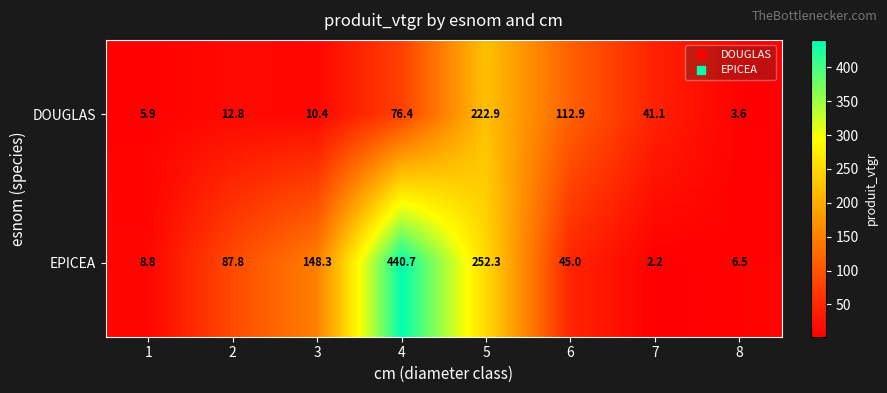

True or false: DOUGLAS has a value of 5.9 at 1.

True